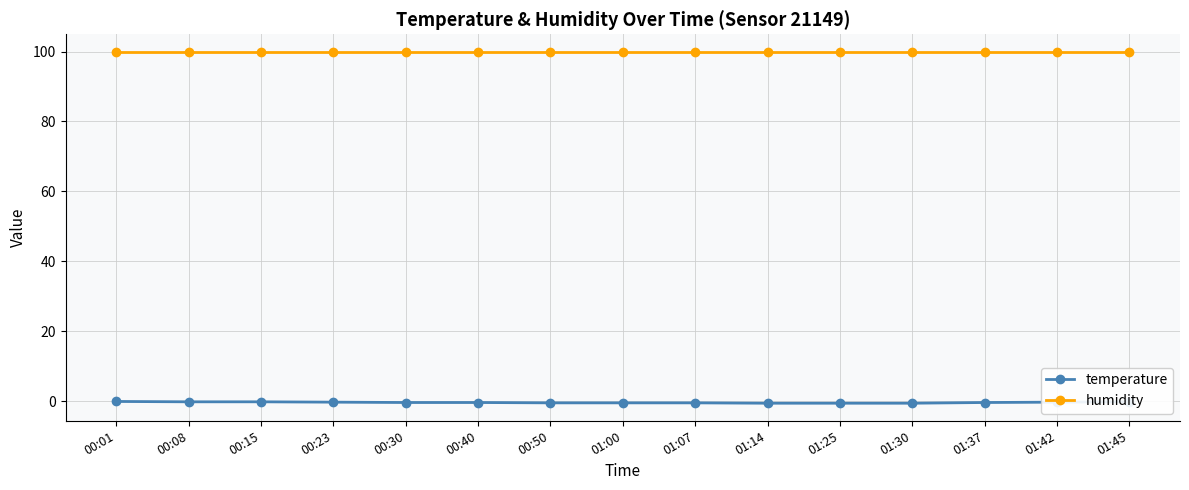

True or false: humidity and temperature intersect in this chart.

False